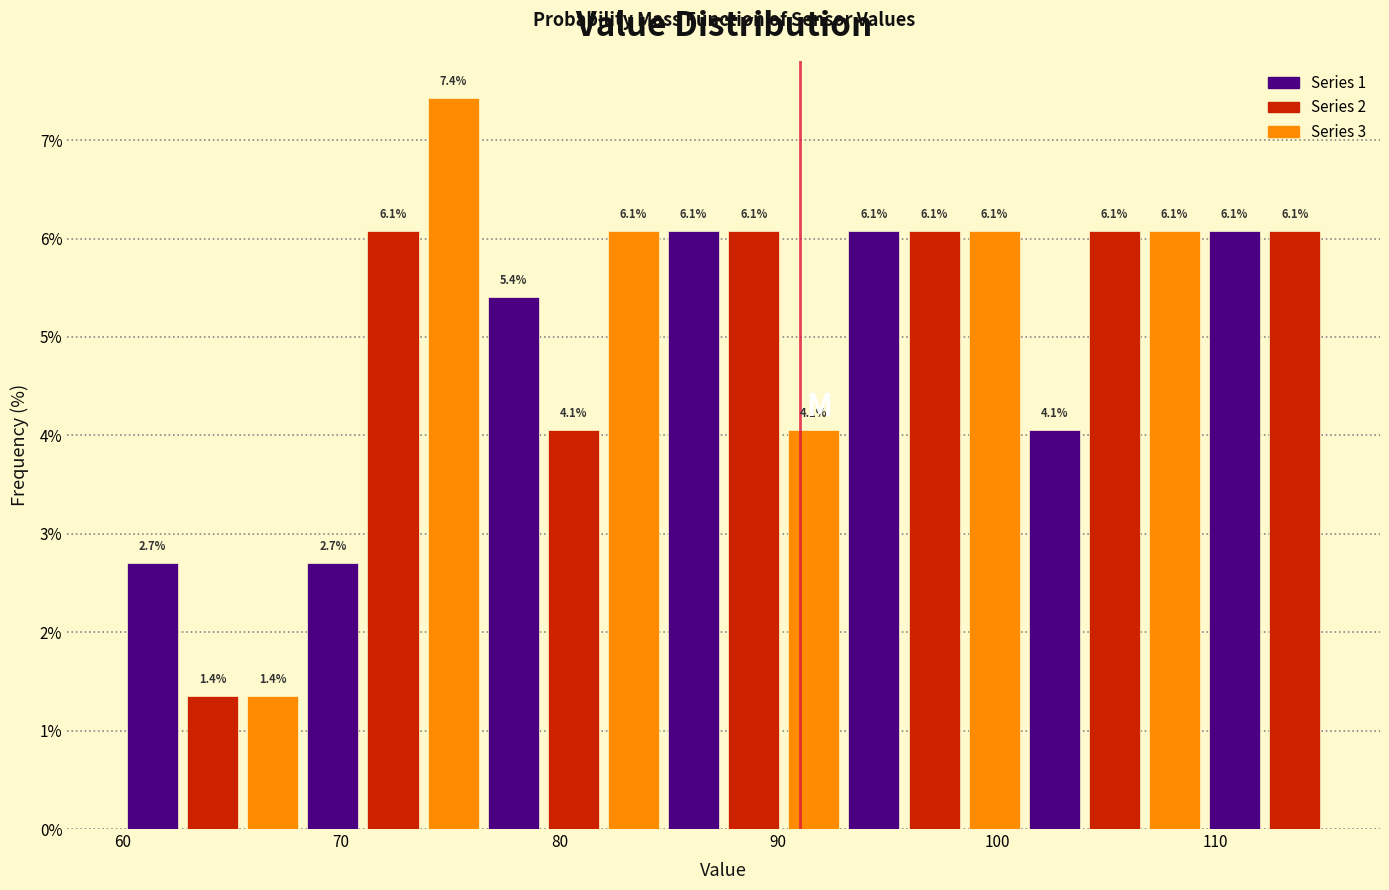

Around what value on the x-axis is the tallest bar? Give the approximate position of its centre, as read against the axis.

75